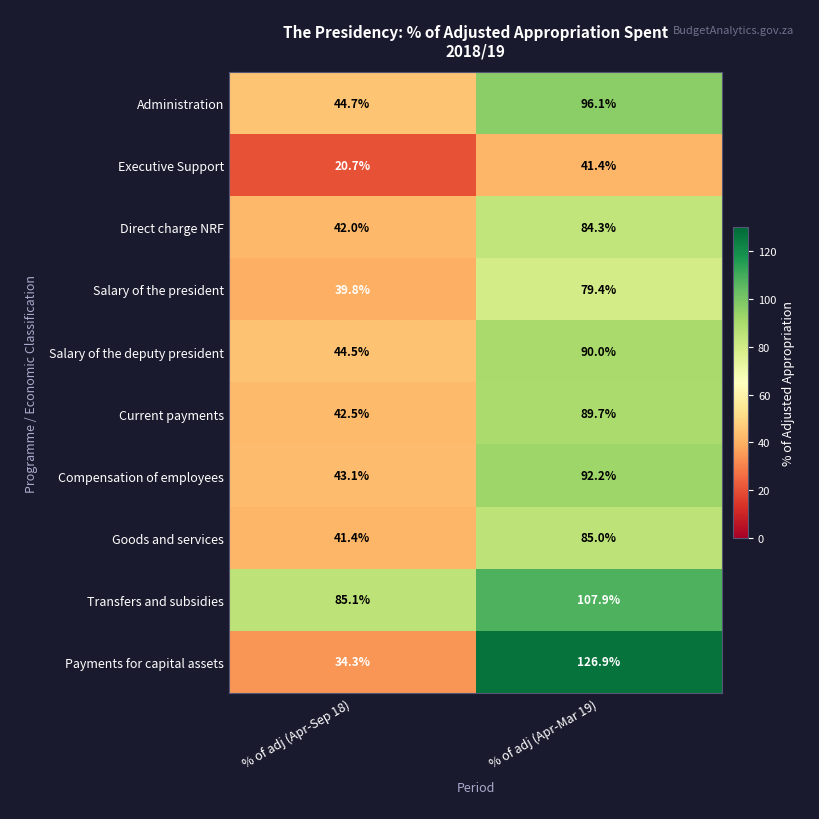

Rank the series at % of adj (Apr-Sep 18) from highest to lowest value.

Transfers and subsidies, Administration, Salary of the deputy president, Compensation of employees, Current payments, Direct charge NRF, Goods and services, Salary of the president, Payments for capital assets, Executive Support